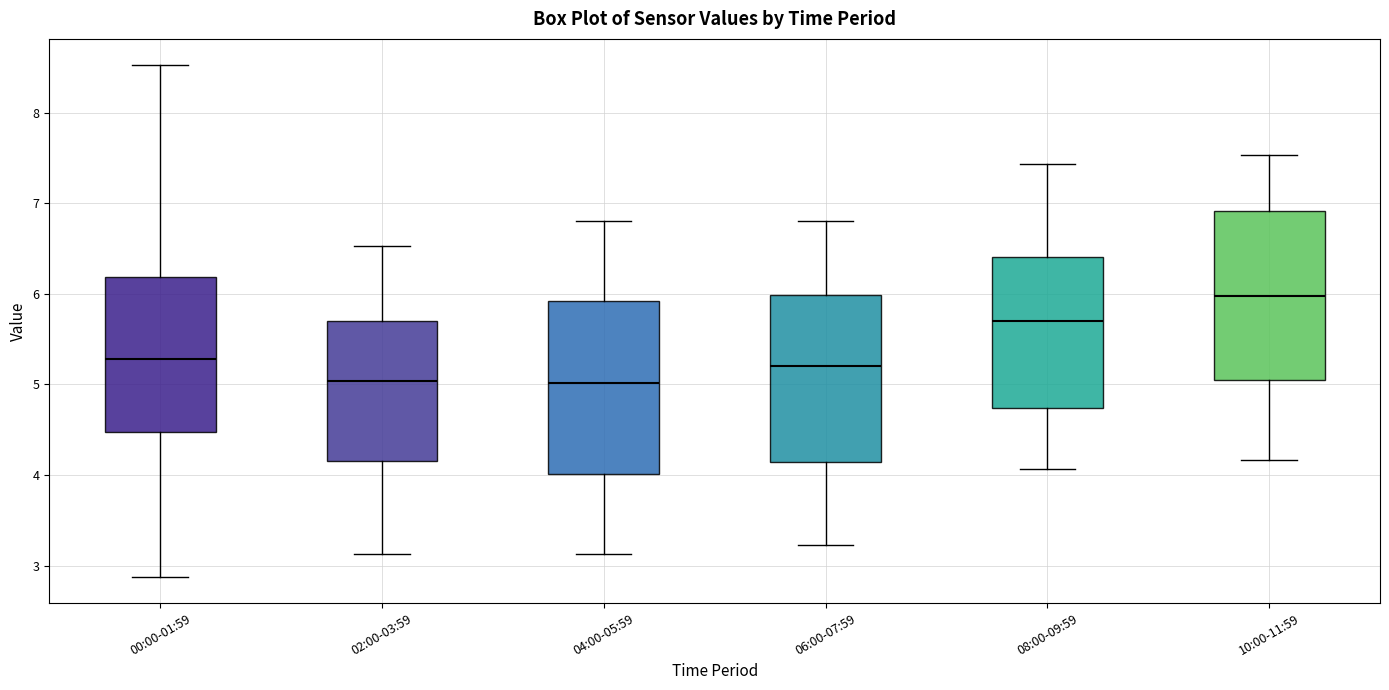

Reading left to right, read every box against the y-axis: the position of its median line, the range the box covers, and the ends of its whiskers. The values are not printed on the chart, so give them approximately, as read against the axis.

00:00-01:59: median 5.3, box 4.5 to 6.2, whiskers 2.9 to 8.5
02:00-03:59: median 5.0, box 4.2 to 5.7, whiskers 3.1 to 6.5
04:00-05:59: median 5.0, box 4.0 to 5.9, whiskers 3.1 to 6.8
06:00-07:59: median 5.2, box 4.1 to 6.0, whiskers 3.2 to 6.8
08:00-09:59: median 5.7, box 4.7 to 6.4, whiskers 4.1 to 7.4
10:00-11:59: median 6.0, box 5.0 to 6.9, whiskers 4.2 to 7.5